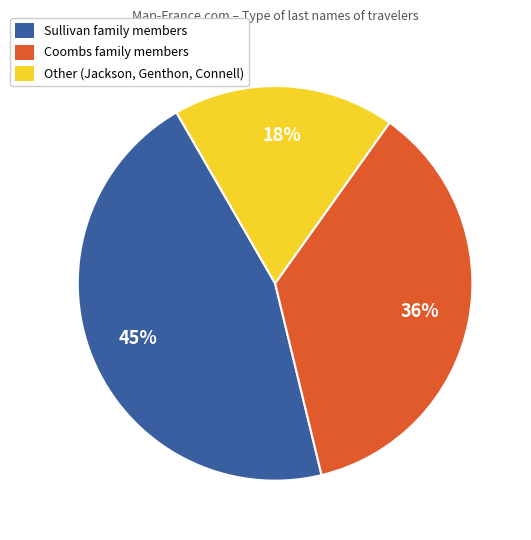

To the nearest percent, what percentage of the pie is Coombs?

36%